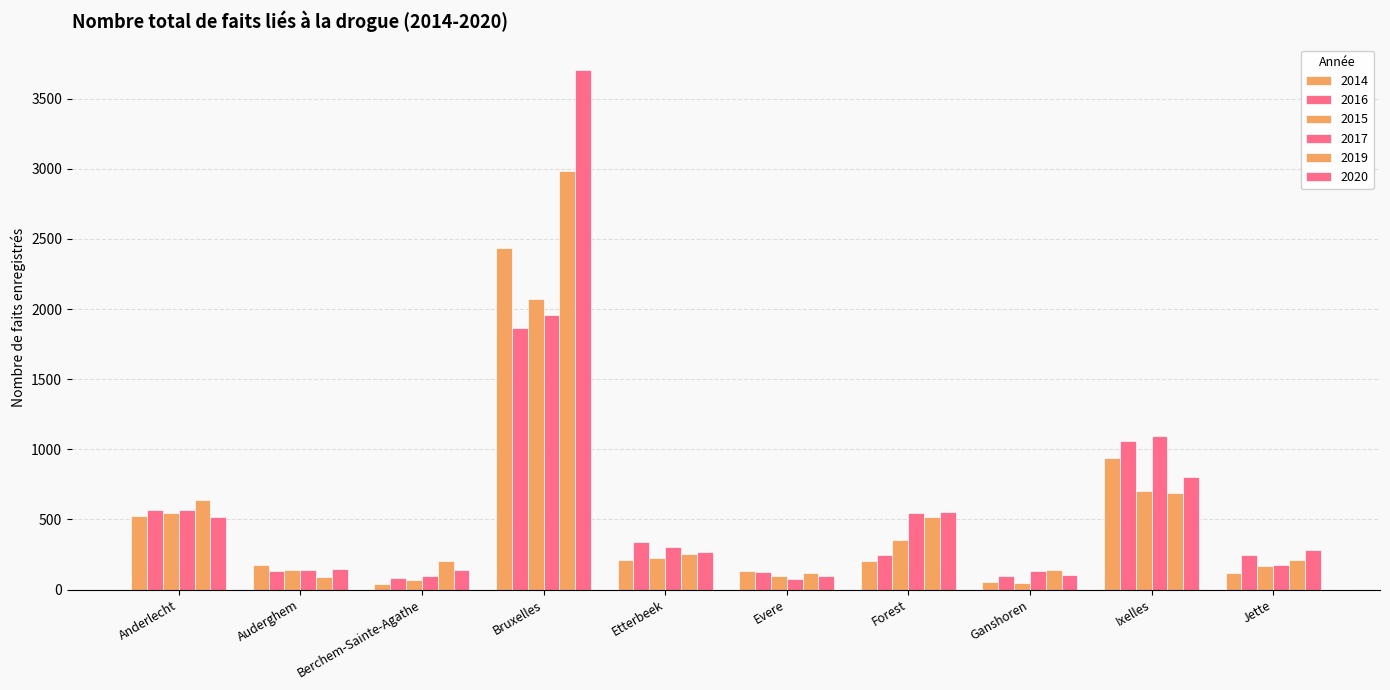

Which label corresponds to the largest value in the chart?

Bruxelles